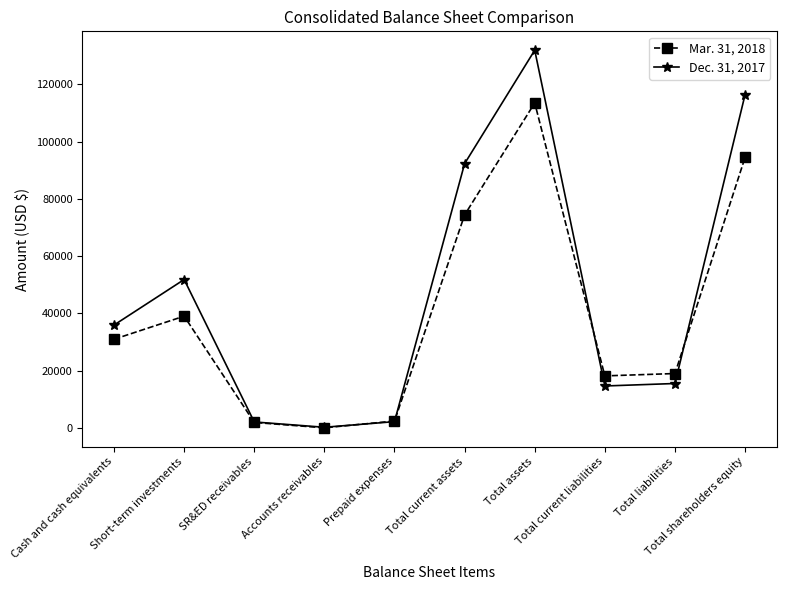

List the series in order of their peak value, highest first.

Dec. 31, 2017, Mar. 31, 2018